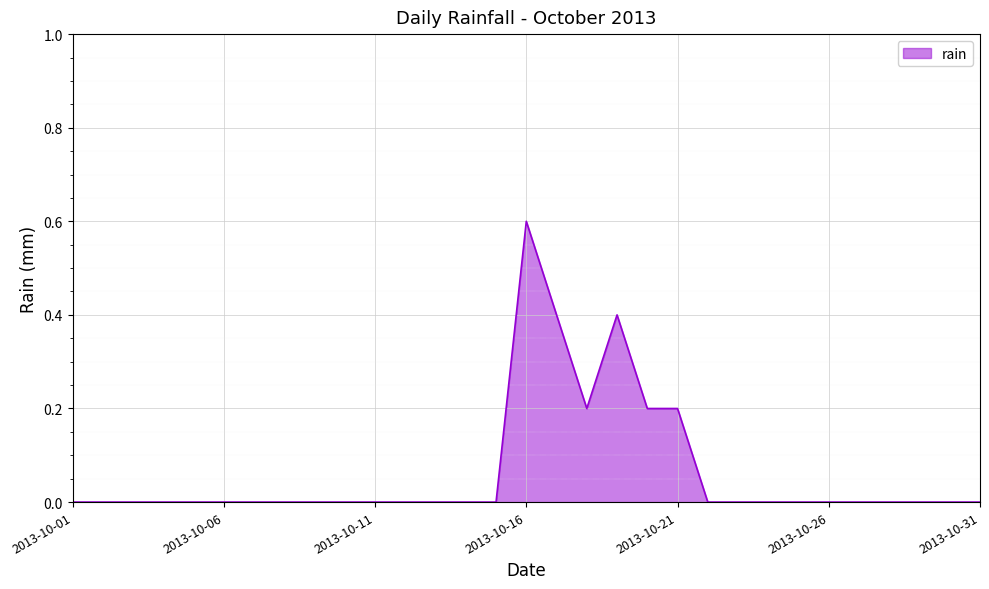

What is the greatest value displayed?

0.6